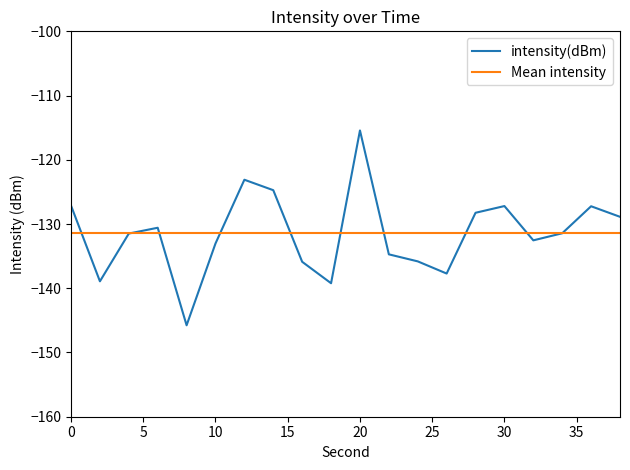

Reading left to right, list all the values displayed in this chart.

-127.1	-138.9	-131.5	-130.6	-145.8	-133.0	-123.1	-124.7	-135.9	-139.2	-115.4	-134.7	-135.8	-137.7	-128.2	-127.2	-132.5	-131.4	-127.2	-128.9